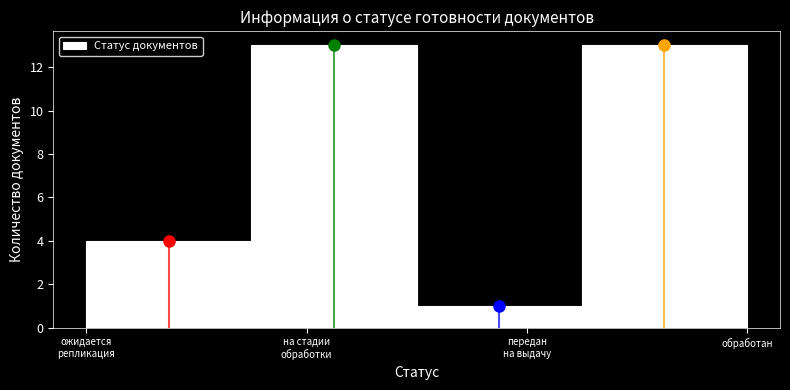

Reading left to right, transcribe all the data shown in this chart.

4	13	1	13